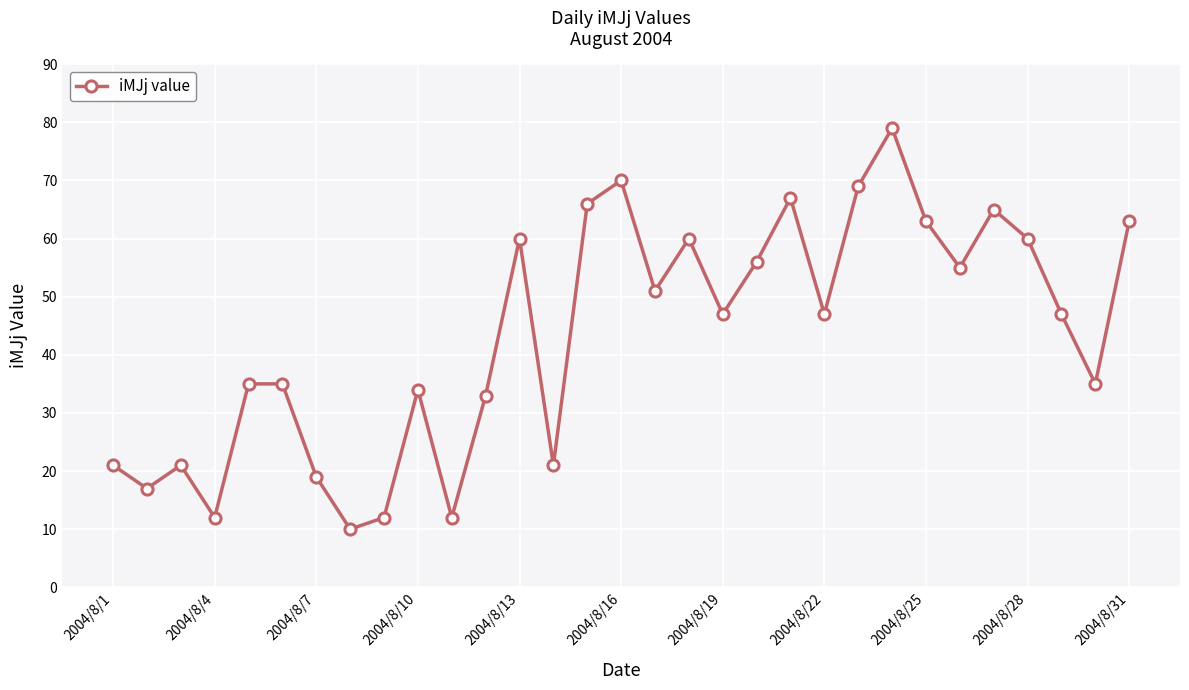

What is the average value?

43